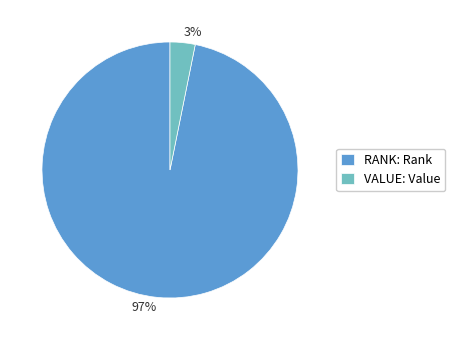

Do RANK: Rank and VALUE: Value together represent more than half of the pie?

Yes